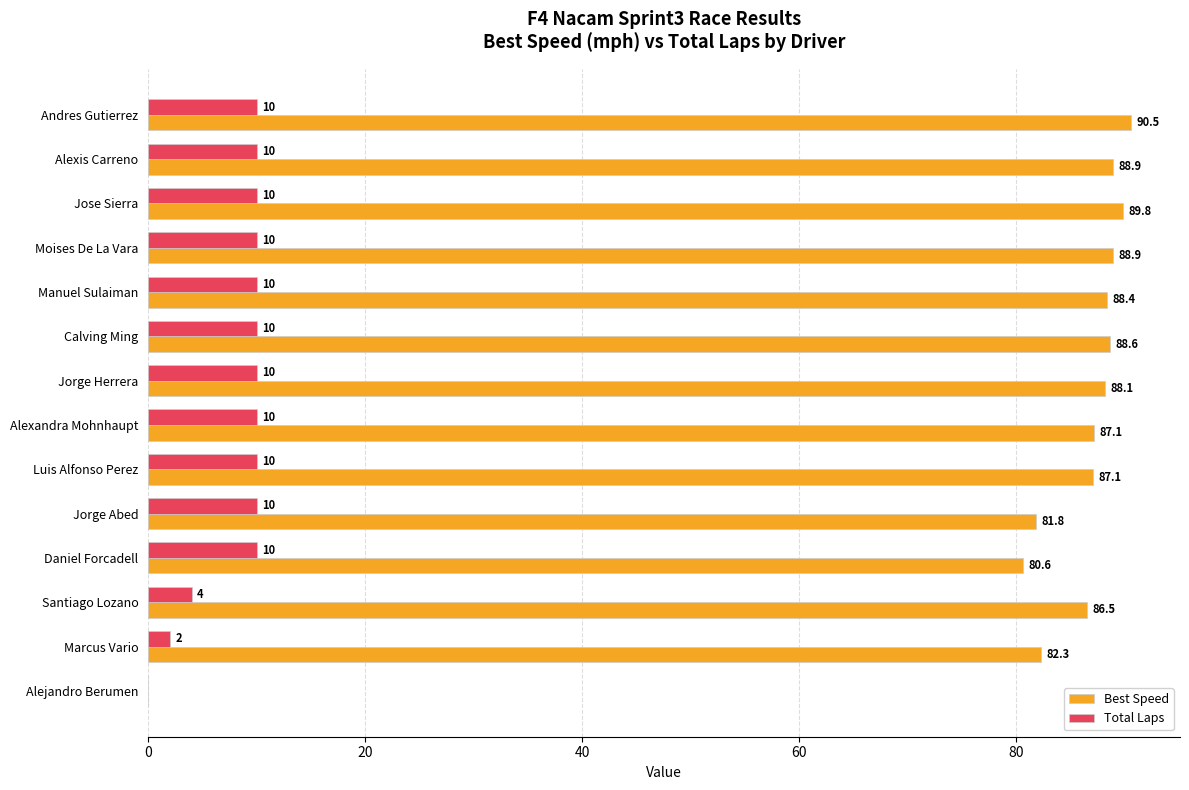

True or false: Best Speed has a value of 55.3 at Jorge Herrera.

False